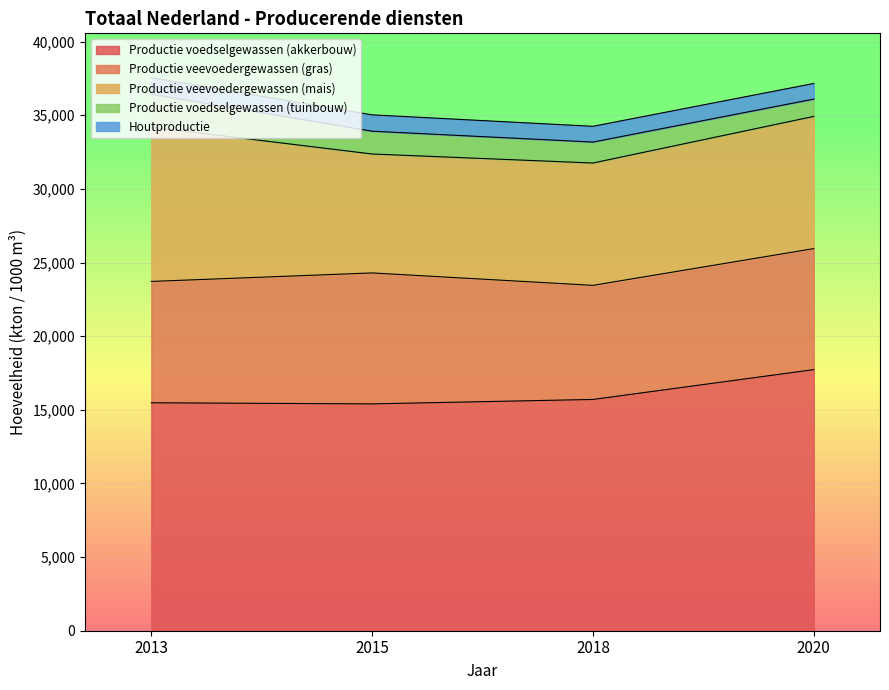

Between 2015 and 2018, which series saw the biggest shift?

Productie veevoedergewassen (gras)